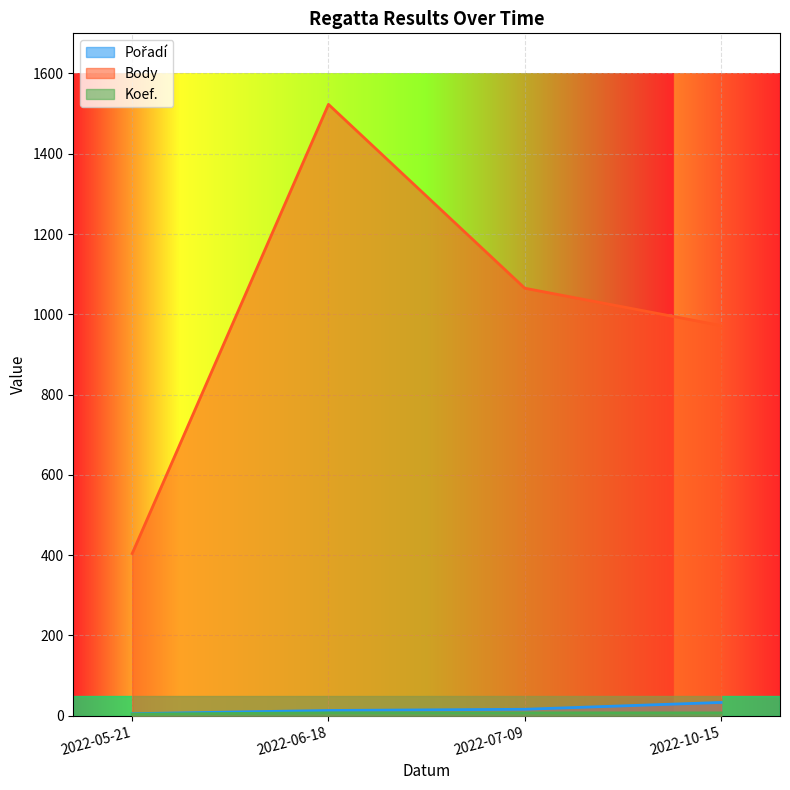

True or false: Body and Koef. cross at least once.

False